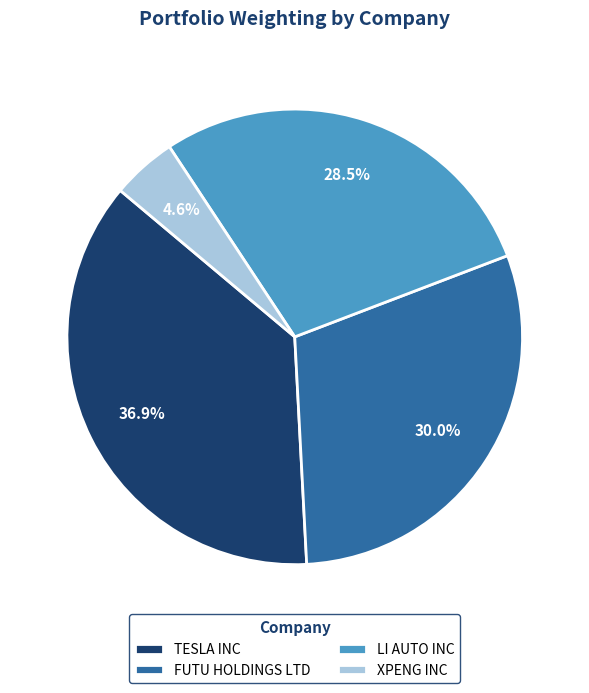

Which category has the smallest portion of the pie?

XPENG INC